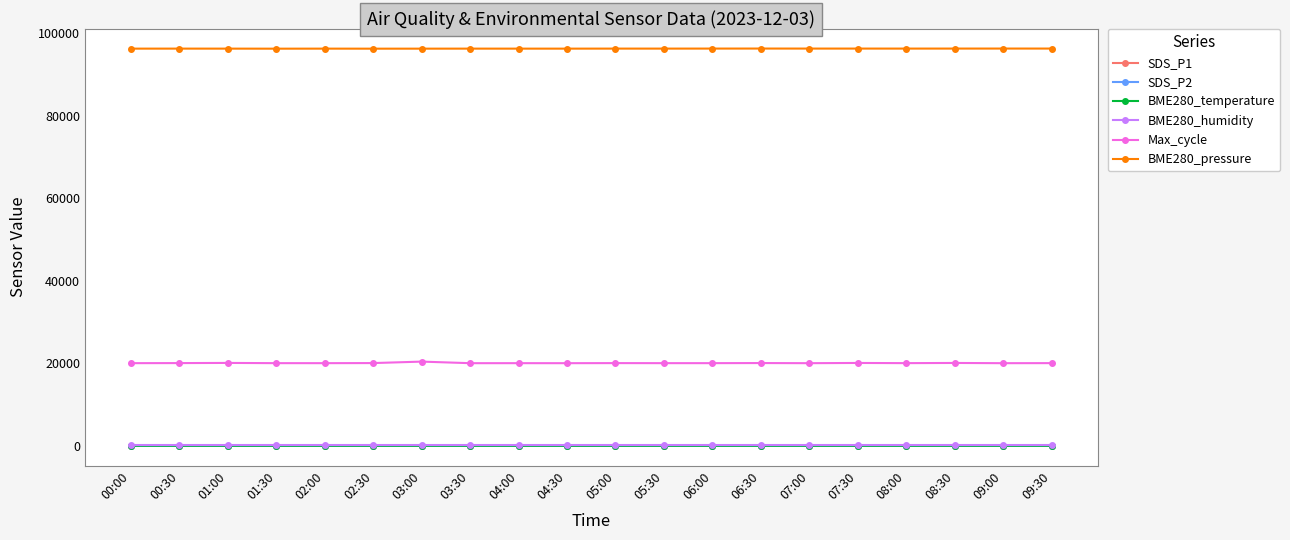

Read the Max_cycle value at 07:30.

20076.0